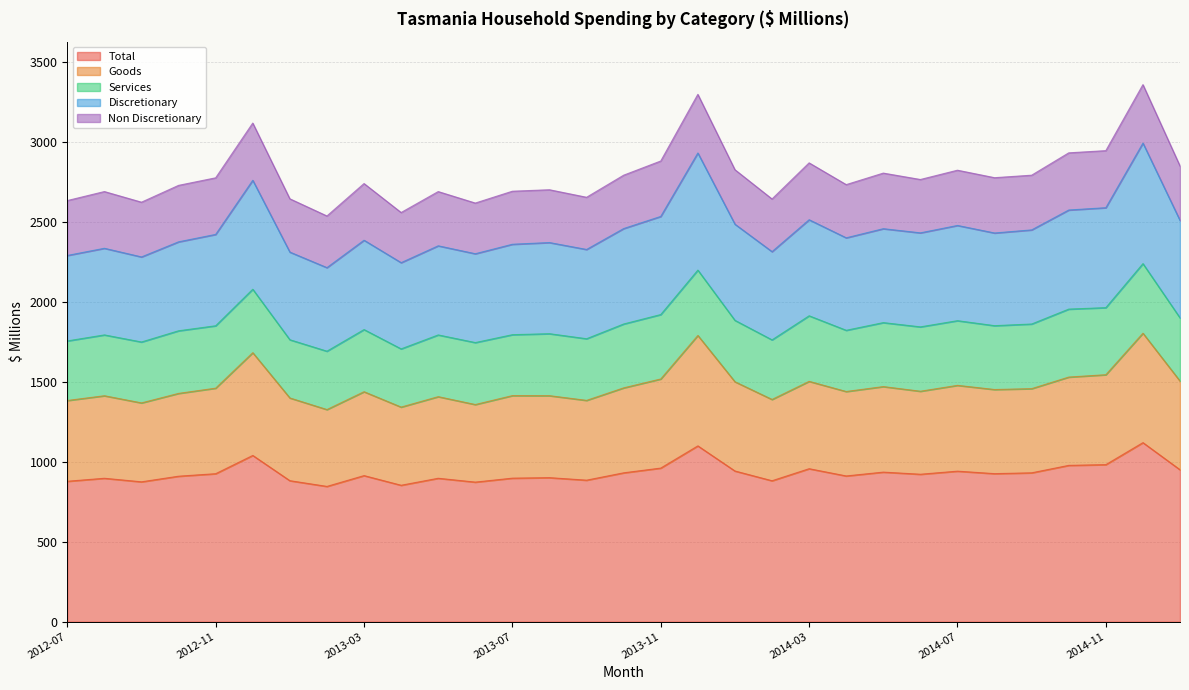

What is the difference between the maximum and minimum values in the Discretionary series?

778.8